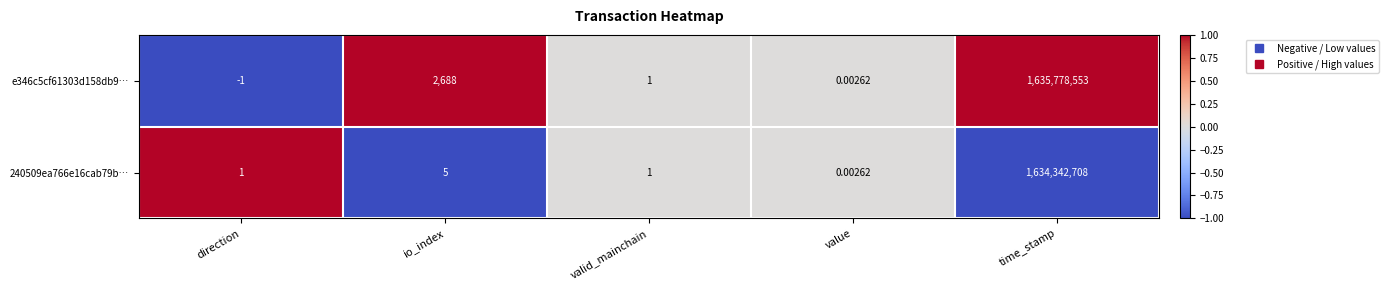

Which series has the largest total across all categories?

e346c5cf61303d158db9…